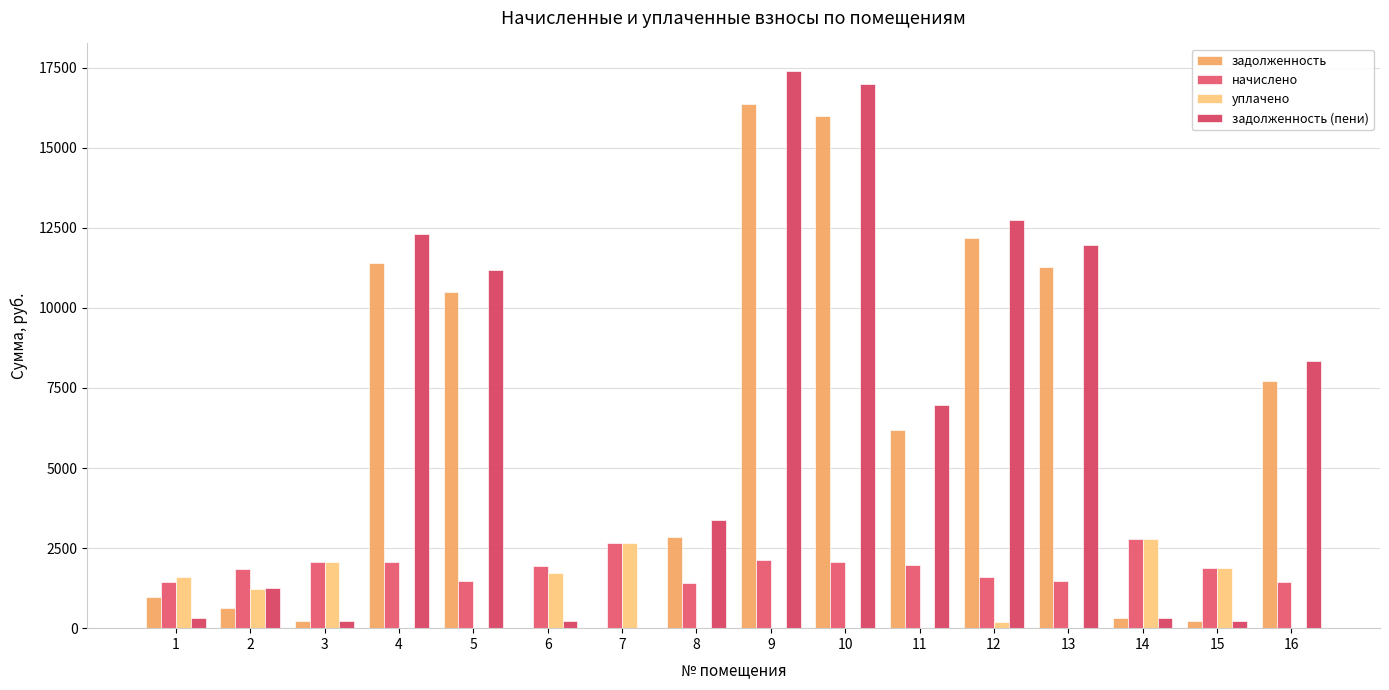

Which has a higher value, 15 or 2?

2